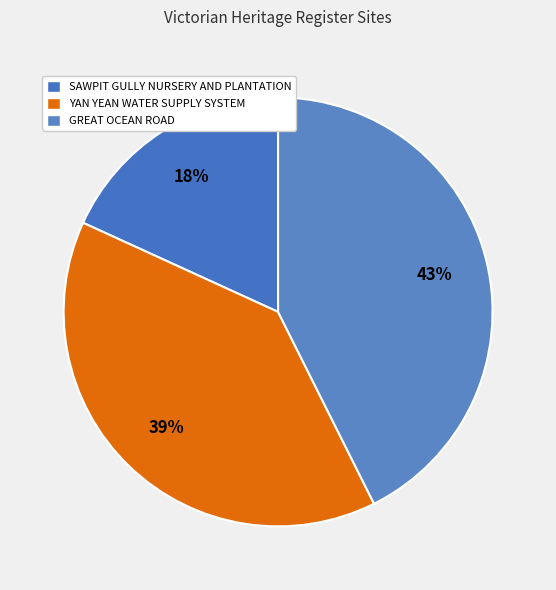

Count the number of slices in the pie.

3